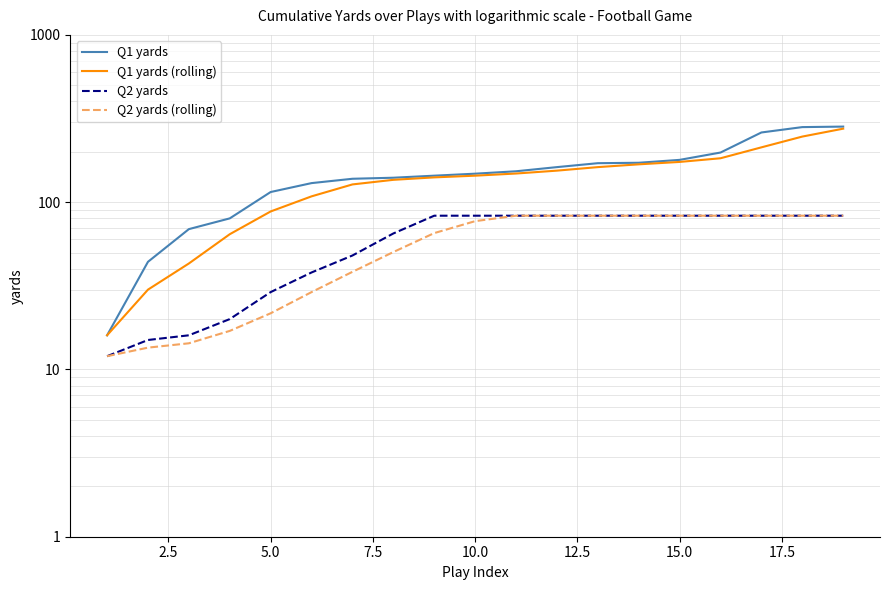

Does the chart have visible grid lines?

Yes